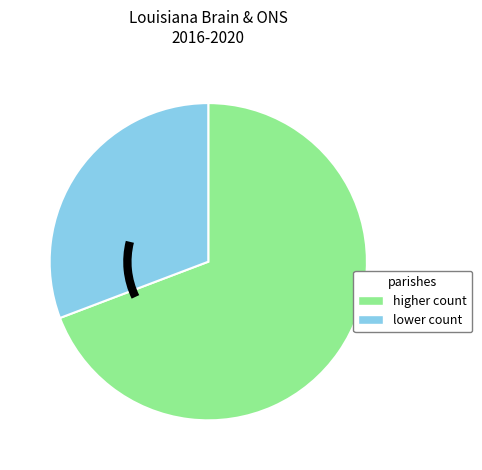

Which slice is the smallest?

lower count